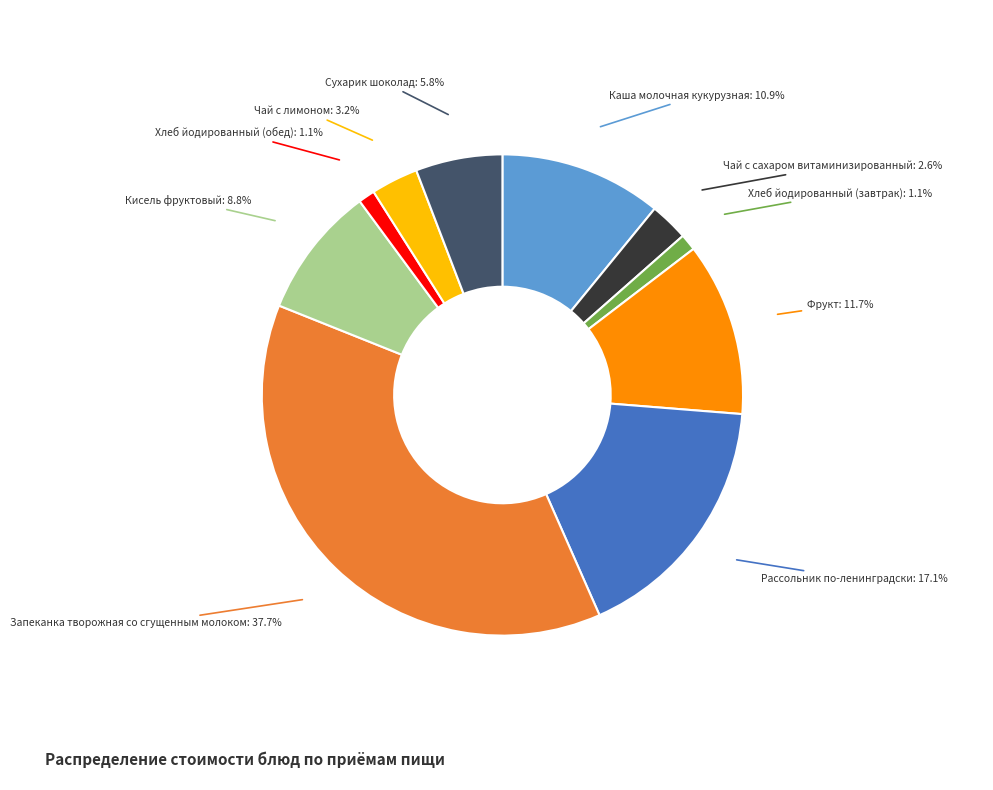

Does any single category account for the majority?

No